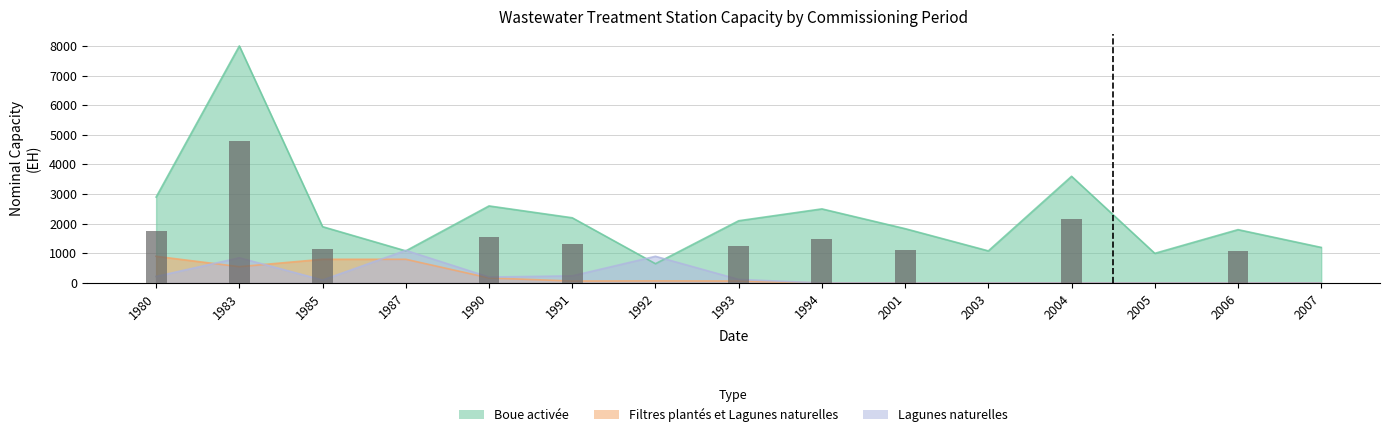

Does the chart contain stacked bars?

No